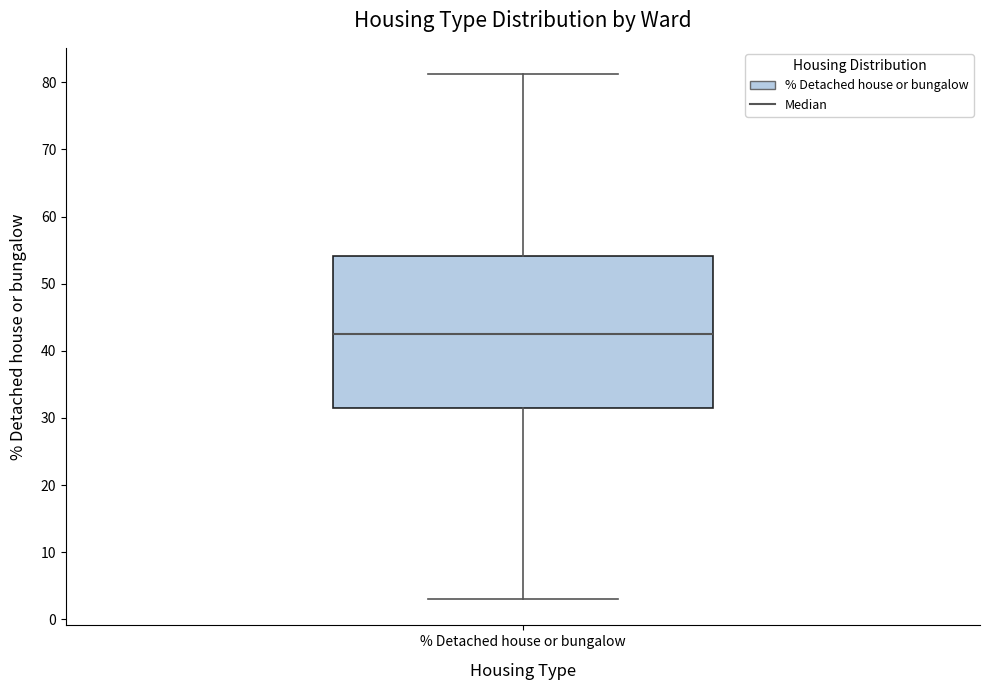

Transcribe this box plot: give where the median line is, the range the box spans, and where the two whiskers end, as read against the y-axis. The values are not printed on the chart, so give them approximately, as read against the axis.

median 43, box 31 to 54, whiskers 3 to 81